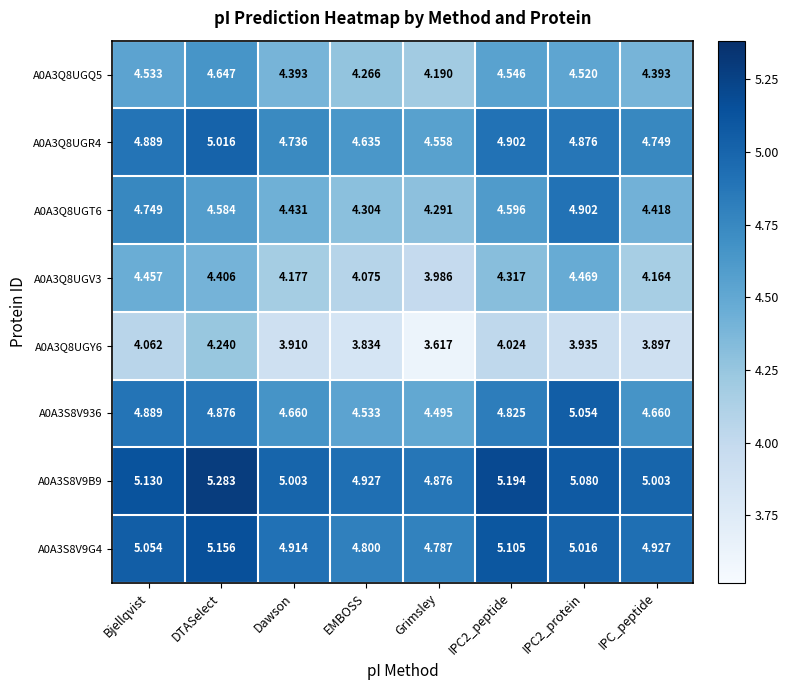

Where is A0A3Q8UGQ5 nearest to the value 4?

Grimsley